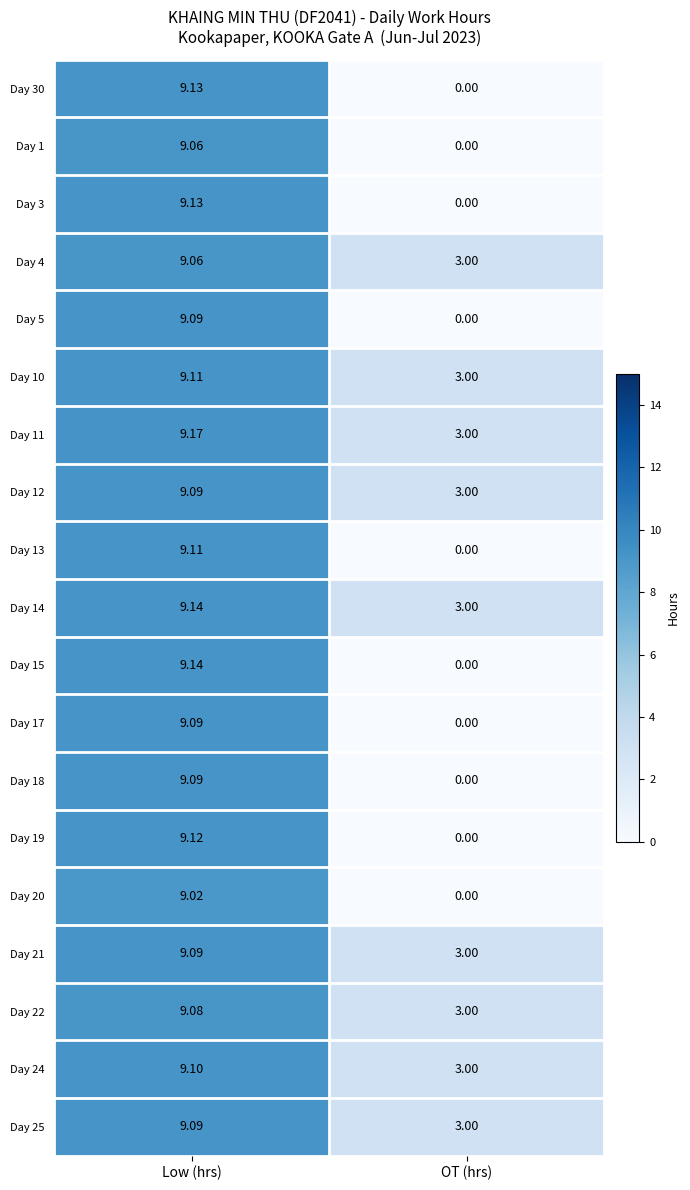

Count the number of data series in this chart.

19